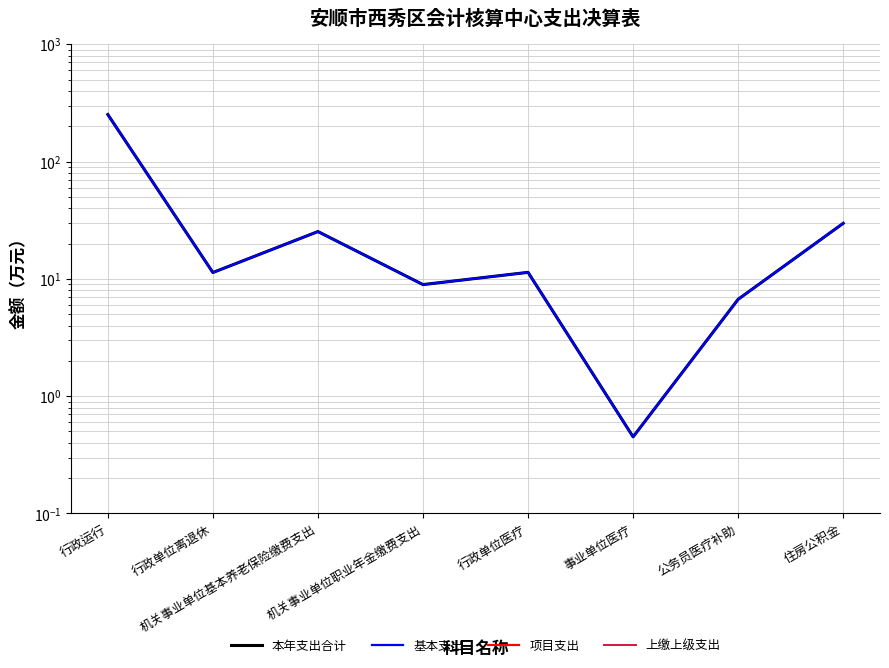

At which label is 上缴上级支出 closest to 0?

行政运行